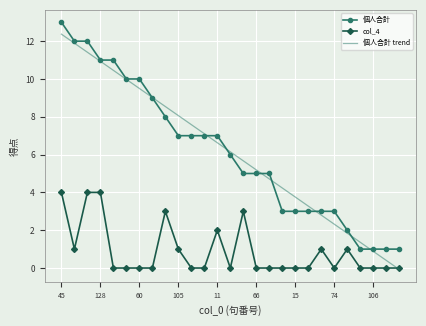

What is the maximum value for 個人合計?

13.0